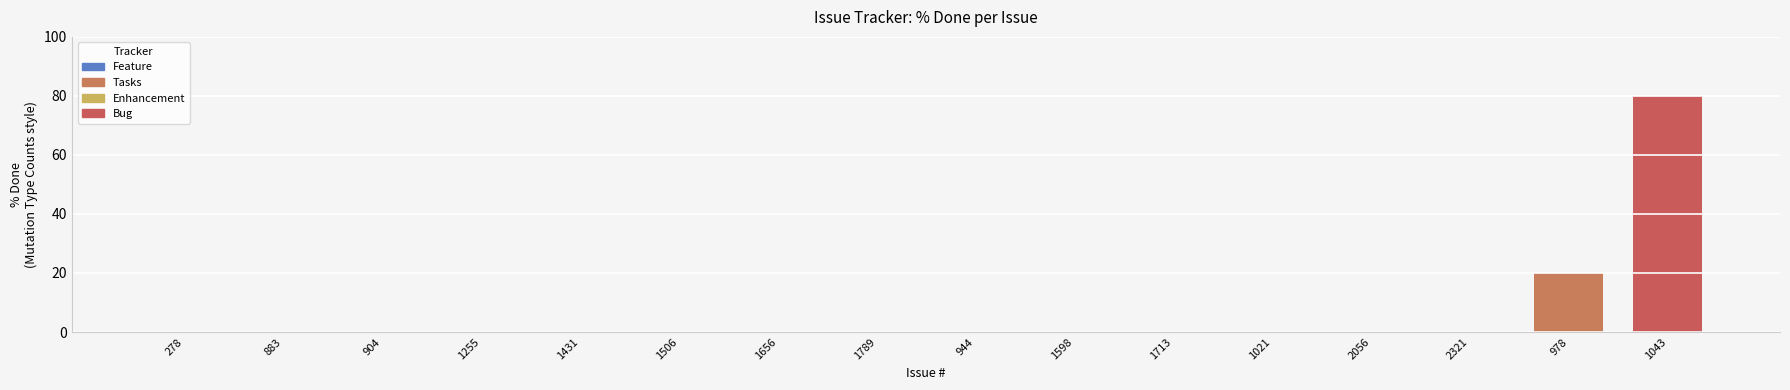

List the labels in order of value, largest first.

1043, 978, 278, 883, 904, 1255, 1431, 1506, 1656, 1789, 944, 1598, 1713, 1021, 2056, 2321